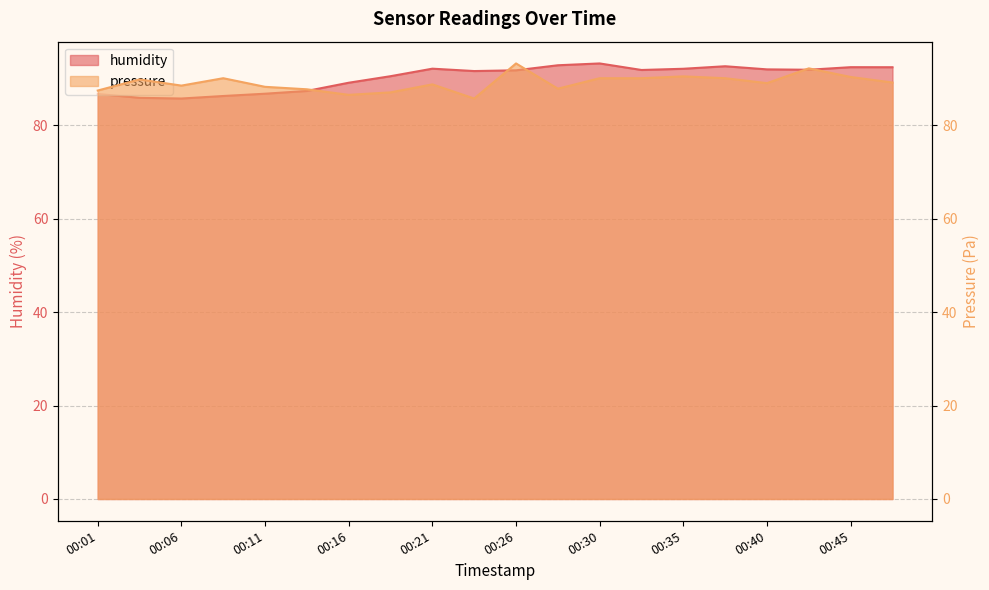

What is the value of the humidity point at the 8th from the left?

90.5